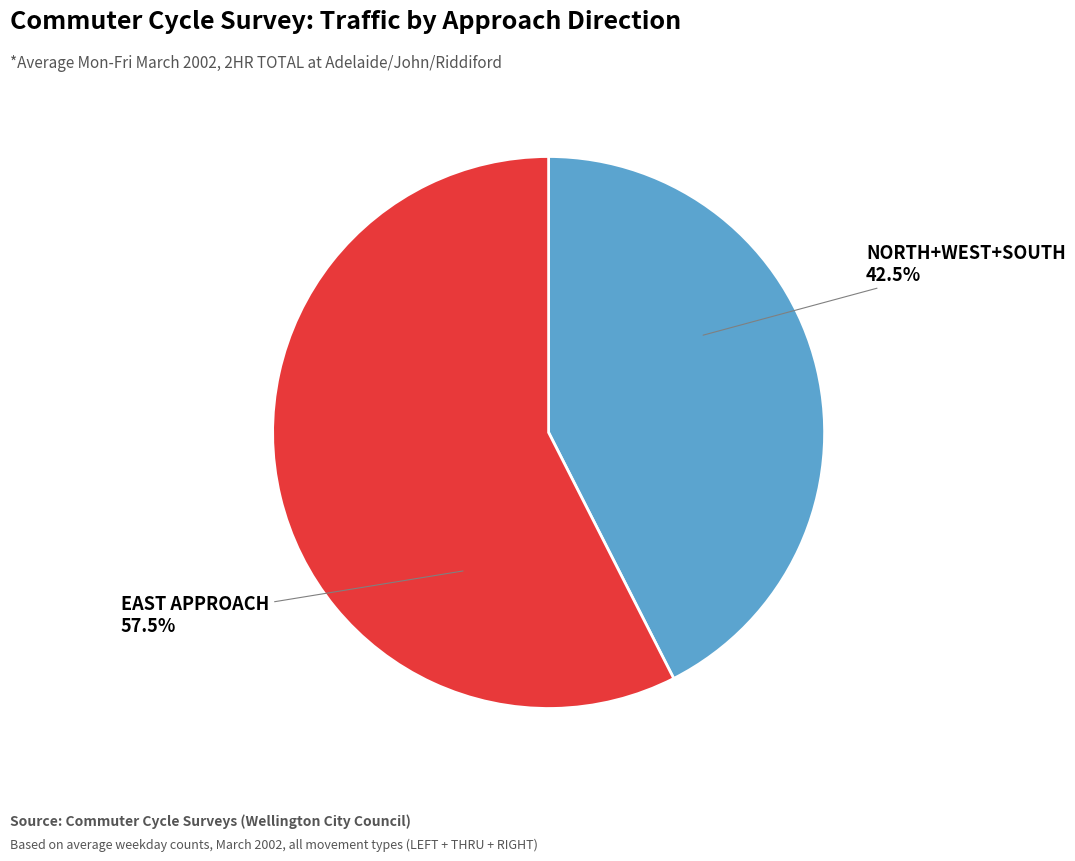

Does any single category account for the majority?

Yes